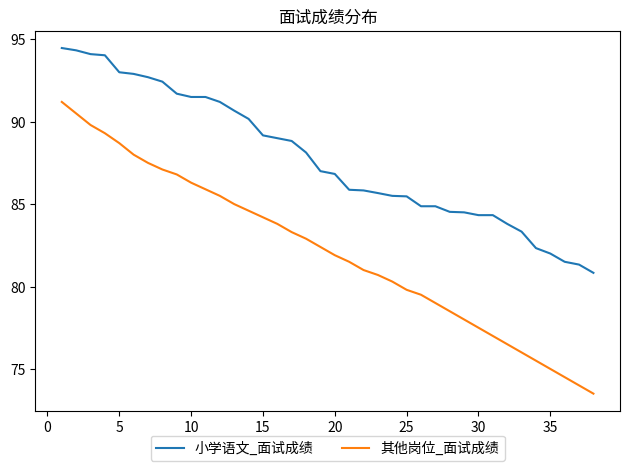

List the series in order of their peak value, lowest first.

其他岗位_面试成绩, 小学语文_面试成绩